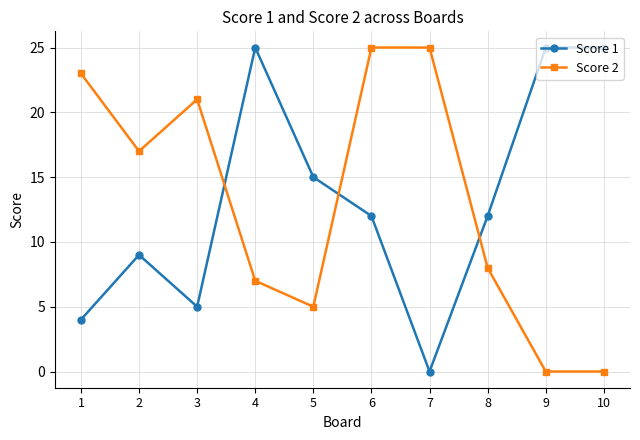

What is the total value across all series at 9?

25